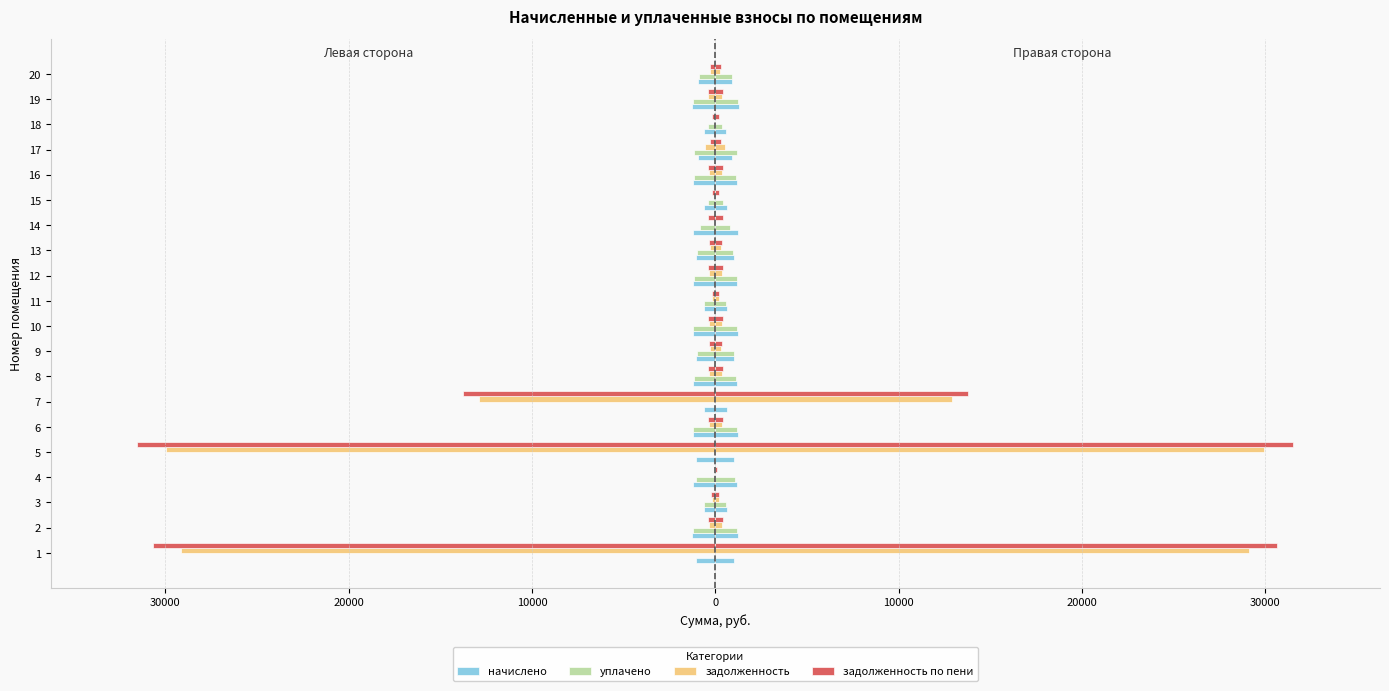

What is the sum of the уплачено values at 13 and 11?

-1584.8